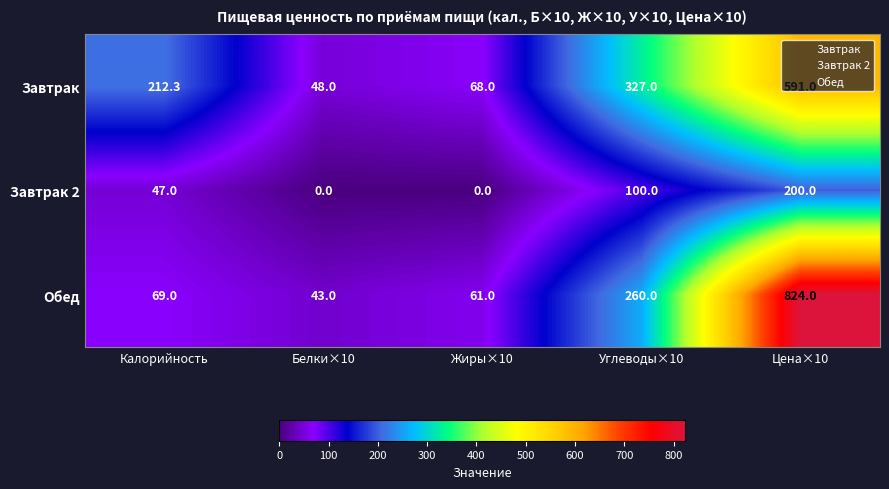

What is the sum of the Завтрак values at Углеводы×10 and Белки×10?

375.0